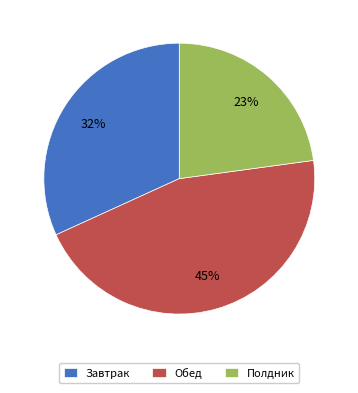

To the nearest percent, what portion does Завтрак represent?

32%